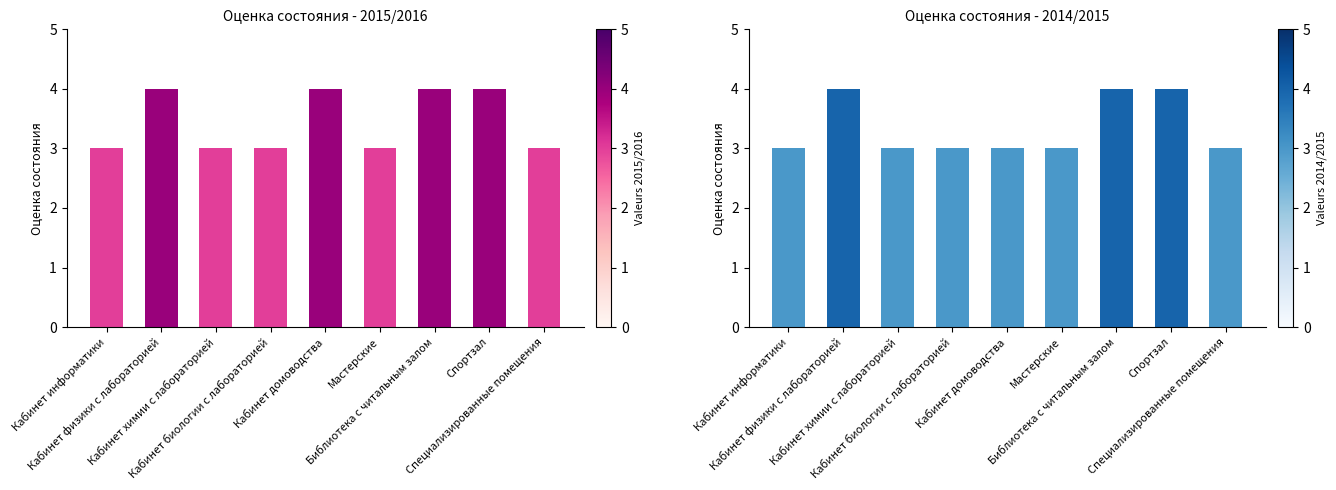

List the series in order of their overall mean, lowest first.

2014/2015, 2015/2016